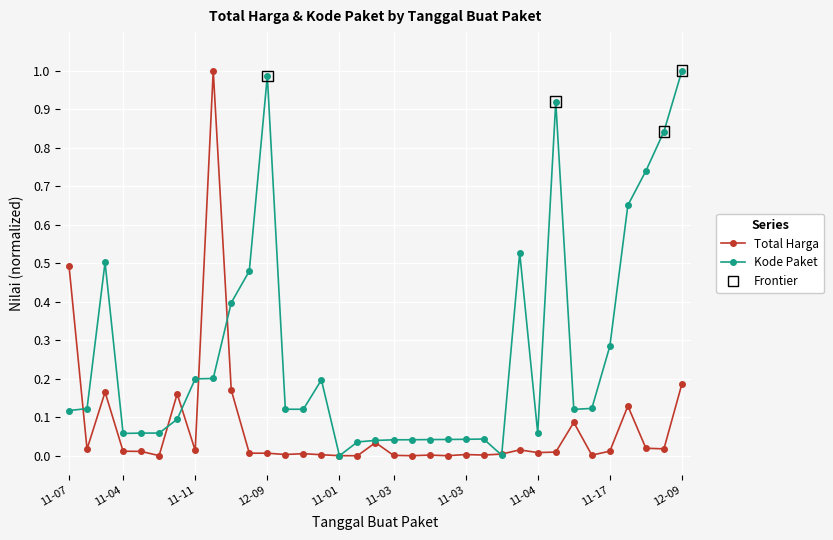

Which series has the largest total across all categories?

Kode Paket